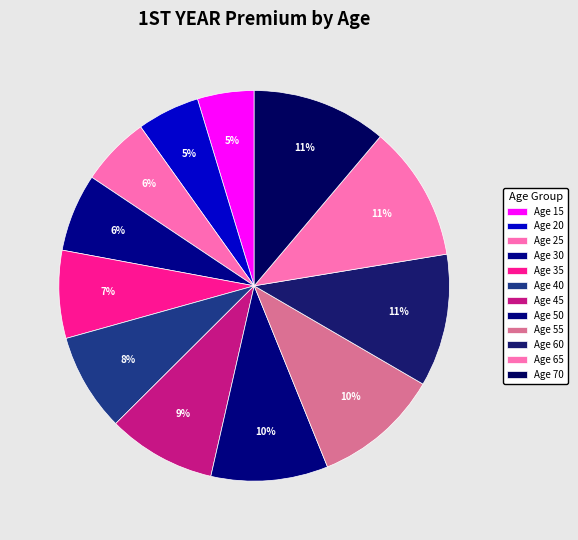

Count the number of slices in the pie.

12